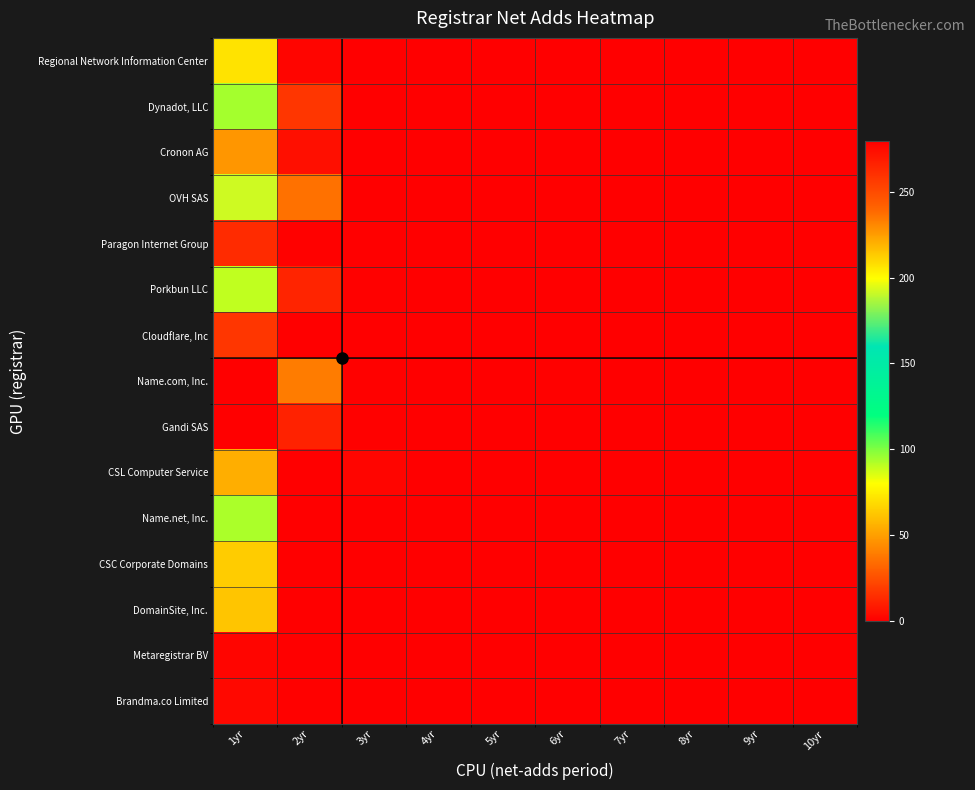

How many categories are shown in the chart?

10